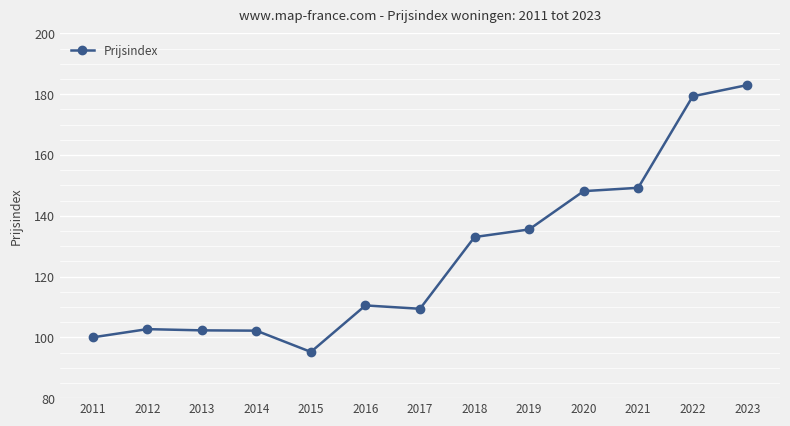

How many data points are less than 110?

6